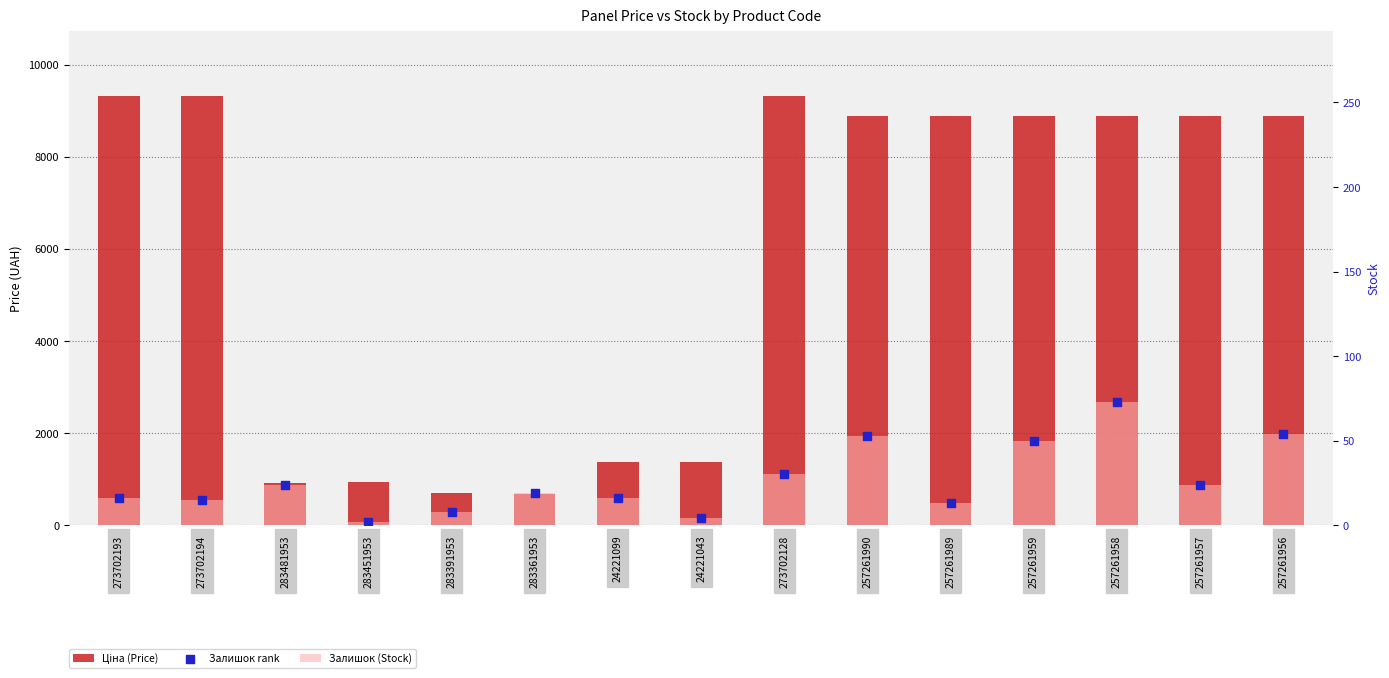

At how many categories does at least one series exceed 3419?

9